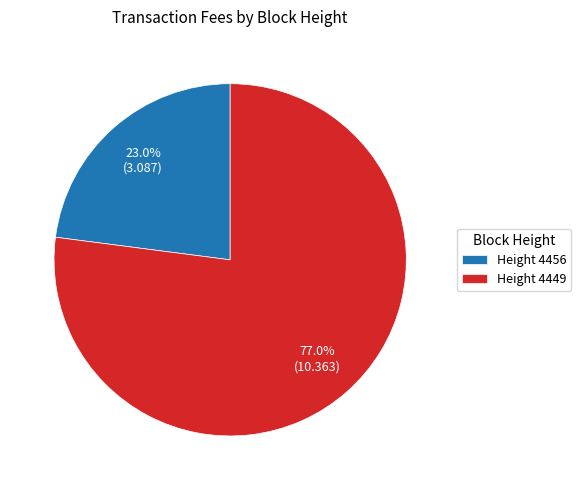

Which category has the biggest portion of the pie?

Height 4449